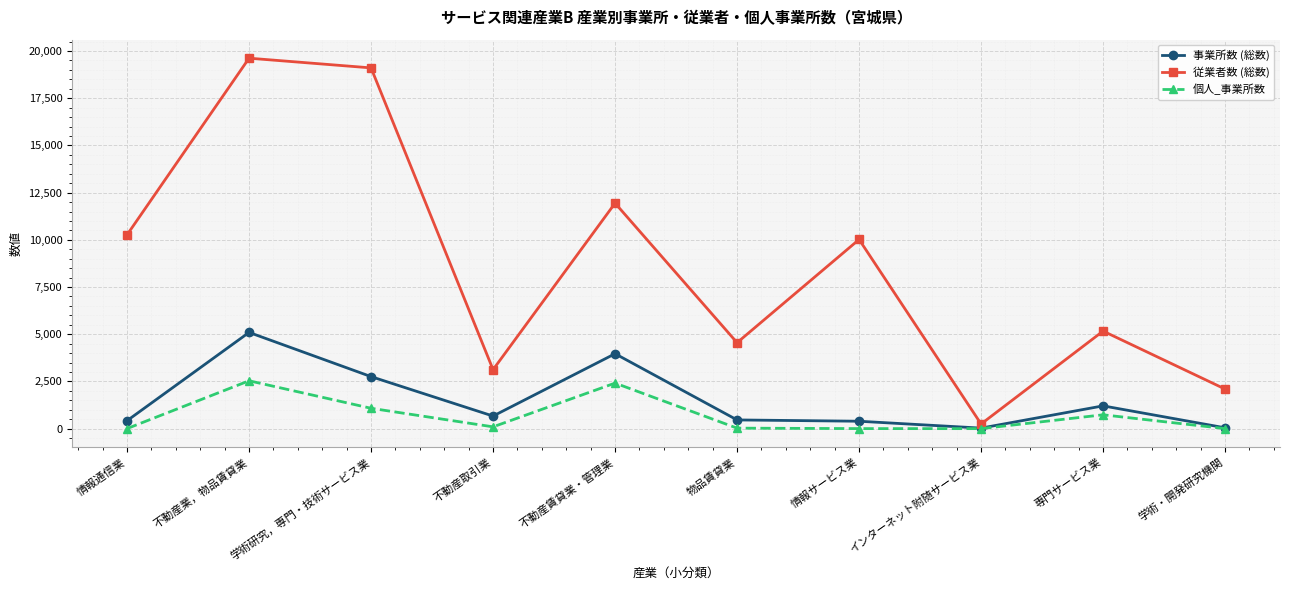

What is the difference between the second highest and minimum values in the 事業所数 (総数) series?

3939